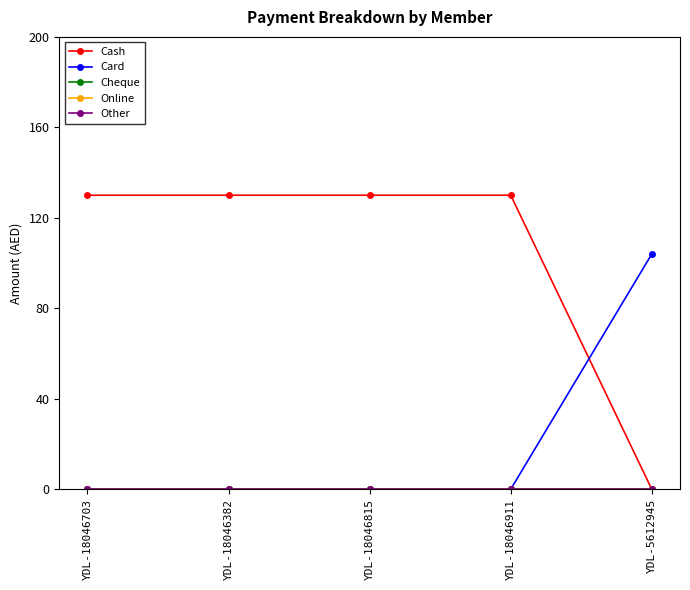

The Card series shows 0 at YDL-18046815. True or false?

True